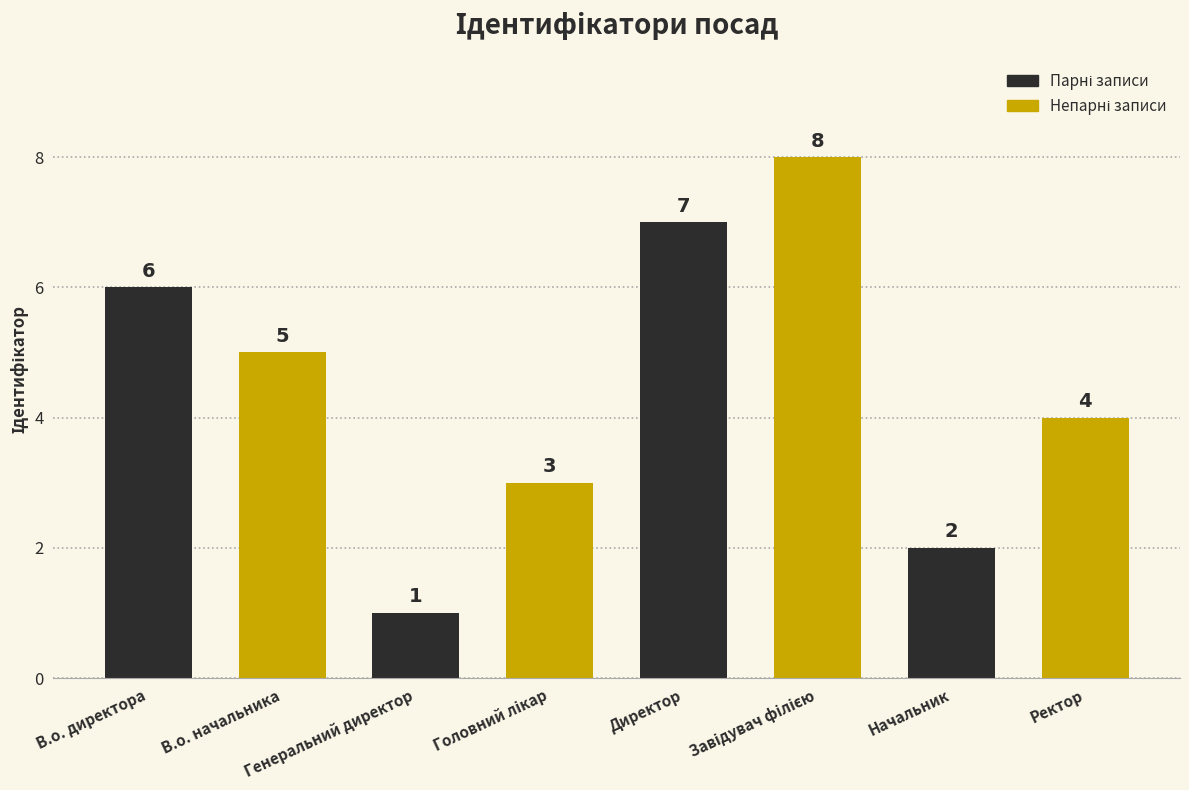

What is the difference between the maximum and minimum values?

7